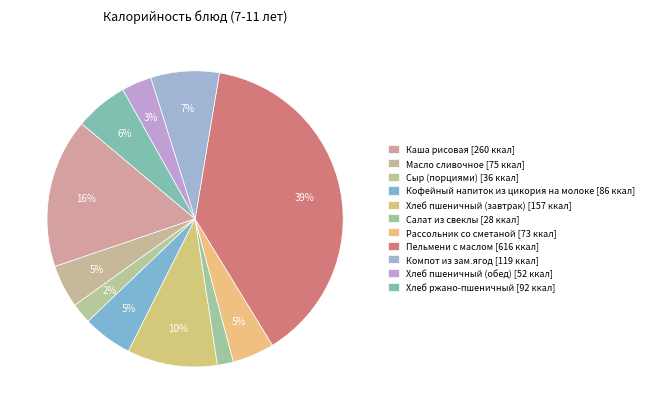

How many slices are in this pie chart?

11